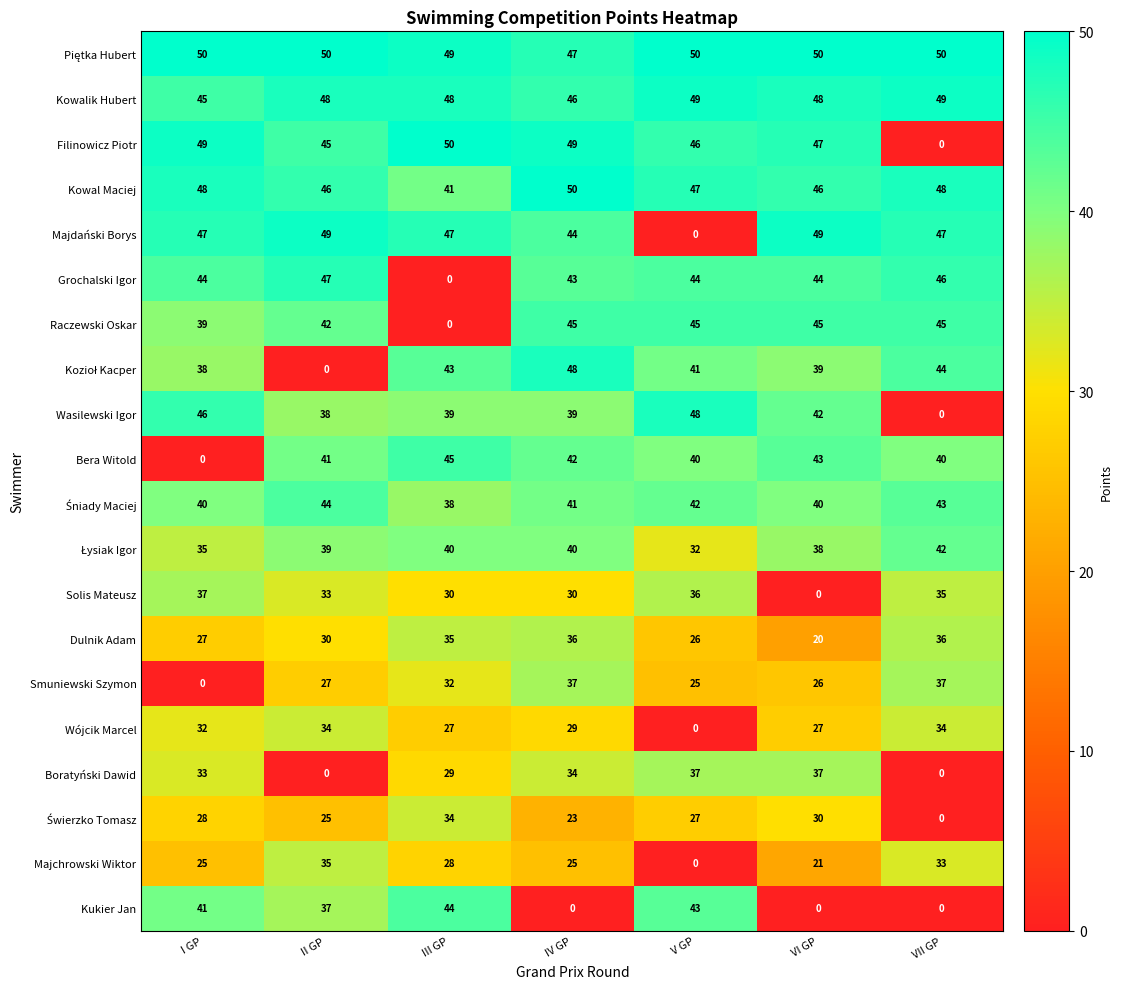

What is the difference between the highest and lowest values at IV GP?

50